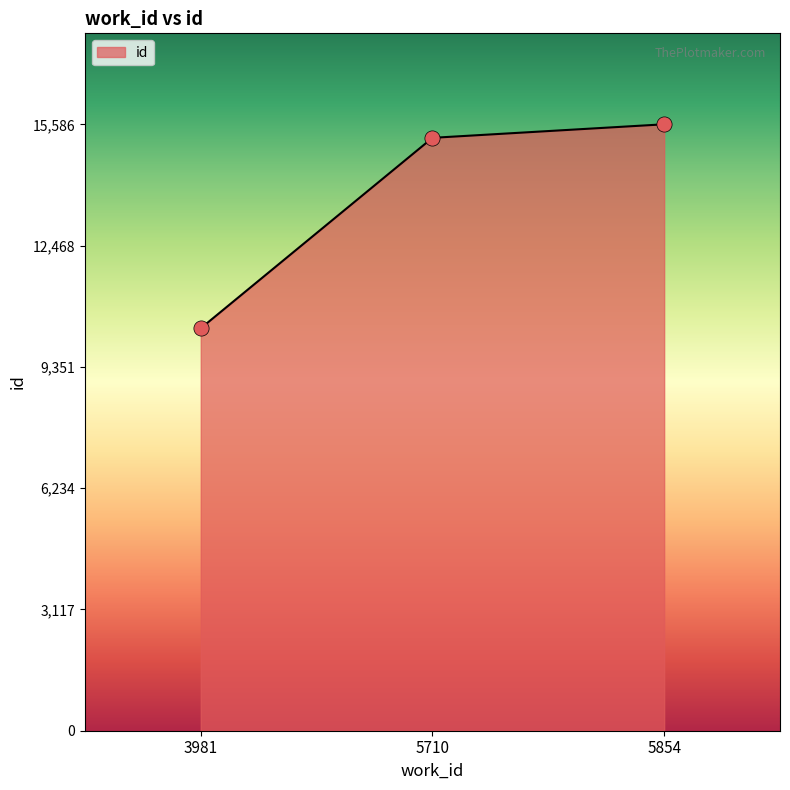

Approximately how many times larger is the value at 3981 compared to 5710?

0.7